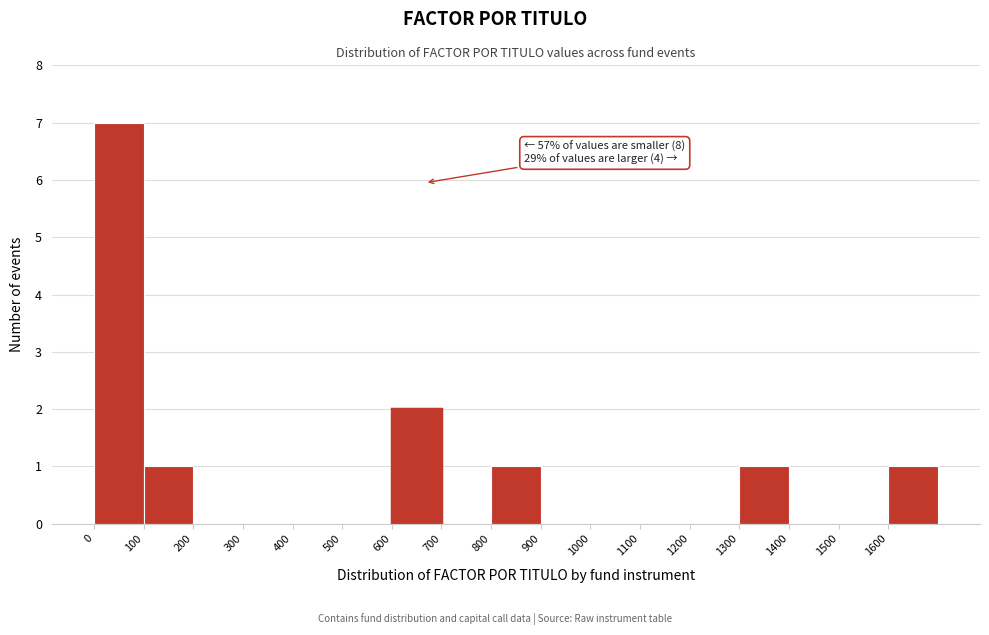

Which range on the x-axis has the tallest bar?

0 to 100